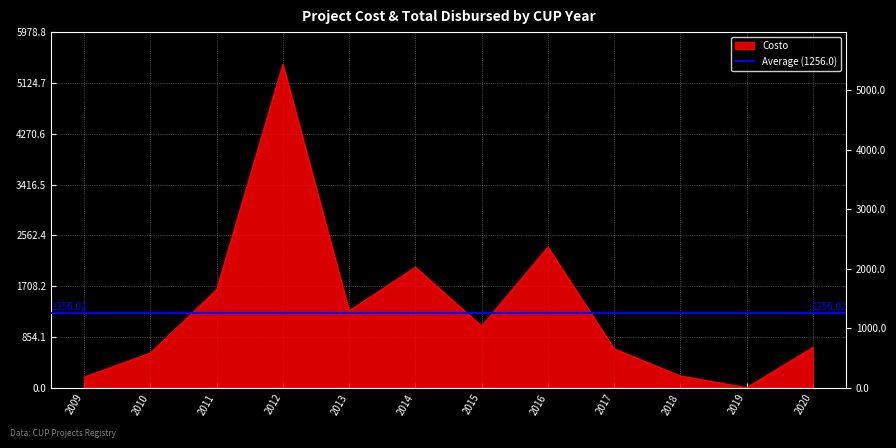

At which category does the data reach its first local peak?

2012